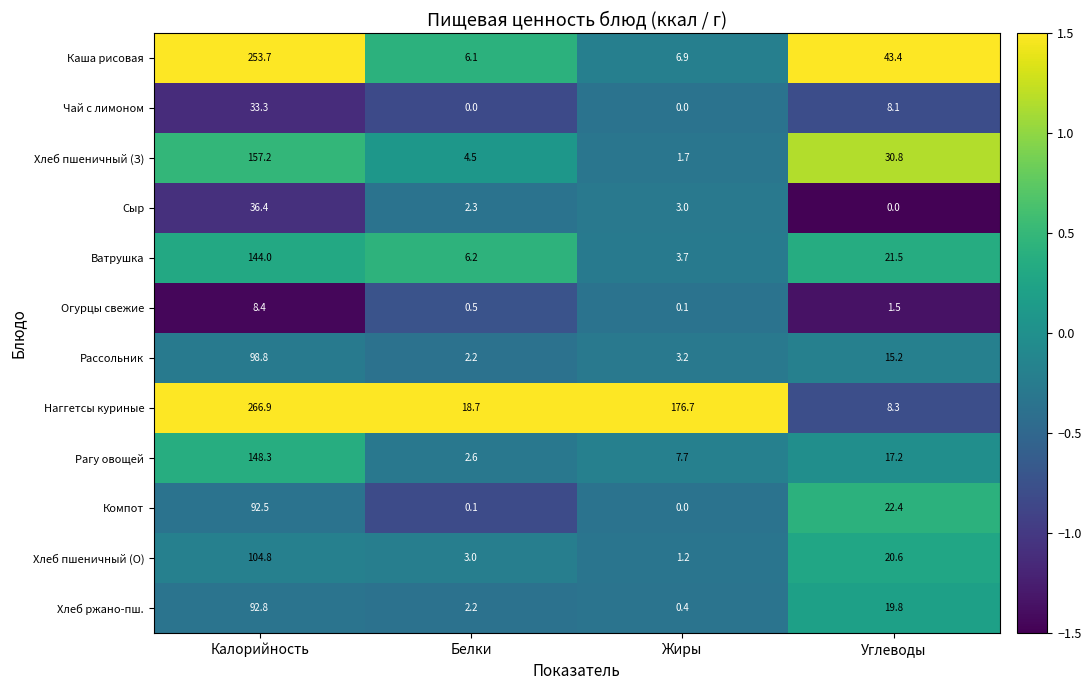

List the series in order of their peak value, highest first.

Наггетсы куриные, Каша рисовая, Хлеб пшеничный (З), Рагу овощей, Ватрушка, Хлеб пшеничный (О), Рассольник, Хлеб ржано-пш., Компот, Сыр, Чай с лимоном, Огурцы свежие